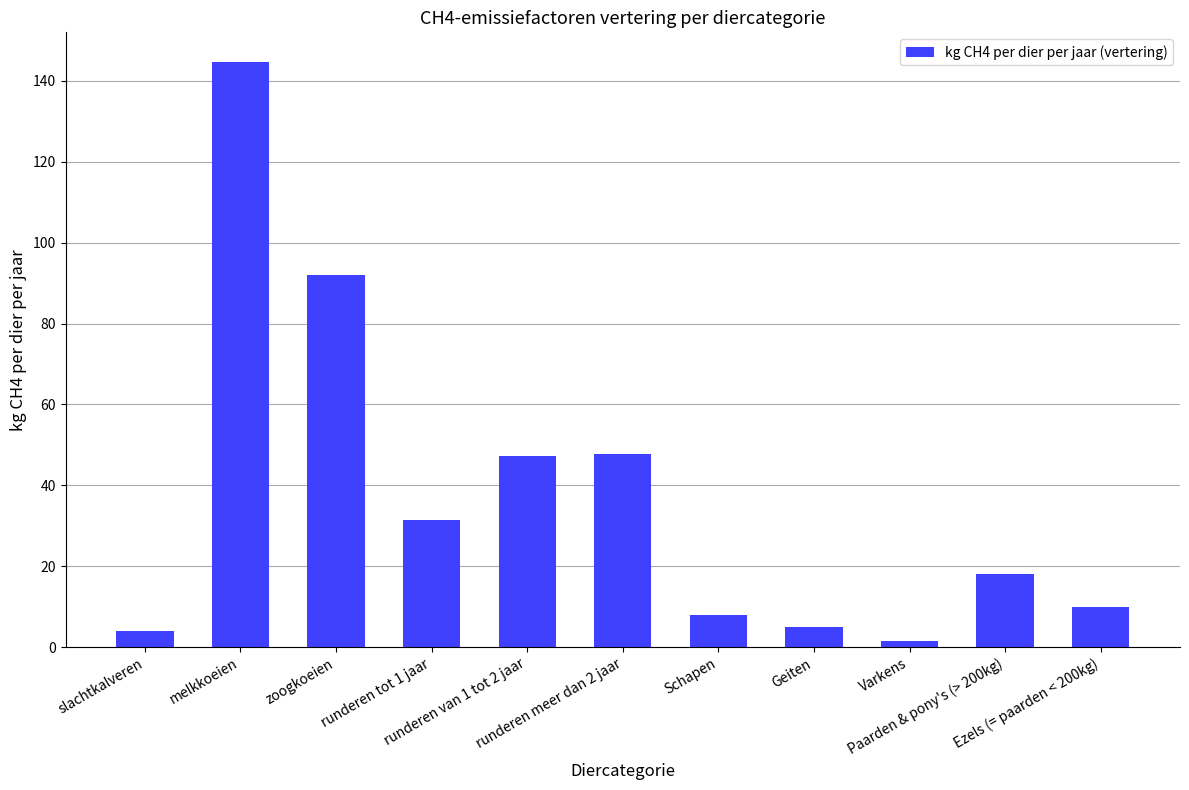

What is the label of the 9th bar from the right?

zoogkoeien